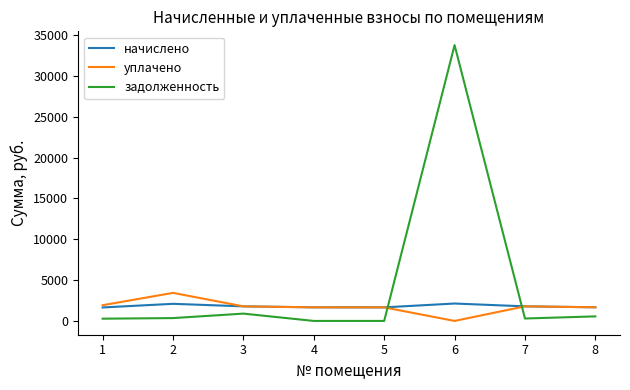

What are all the series names shown in the legend?

начислено, уплачено, задолженность